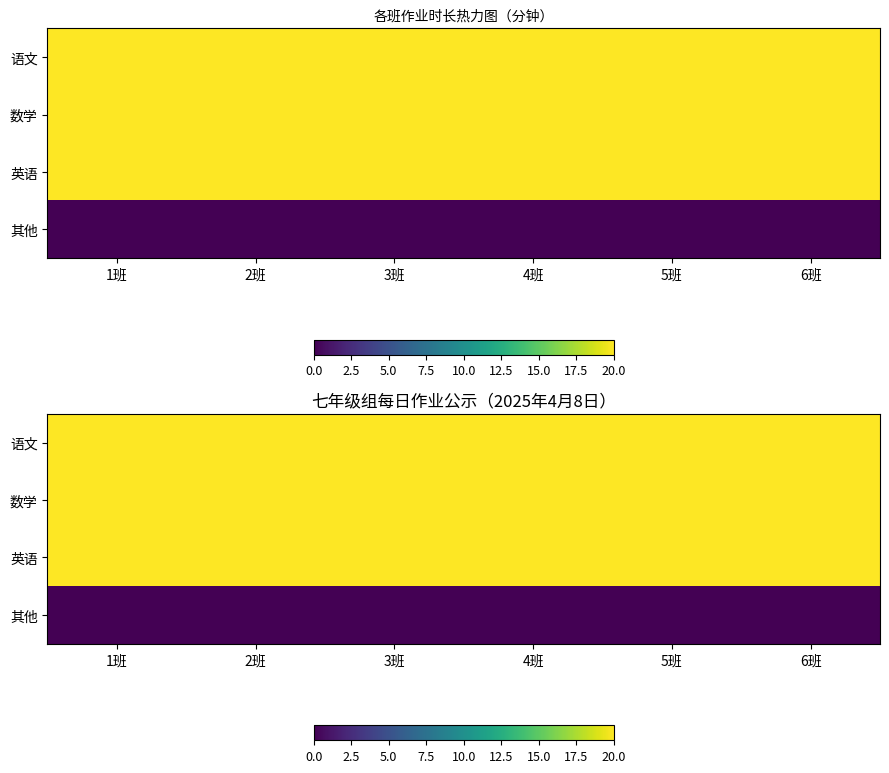

The 数学 series shows 35 at 5班. True or false?

False